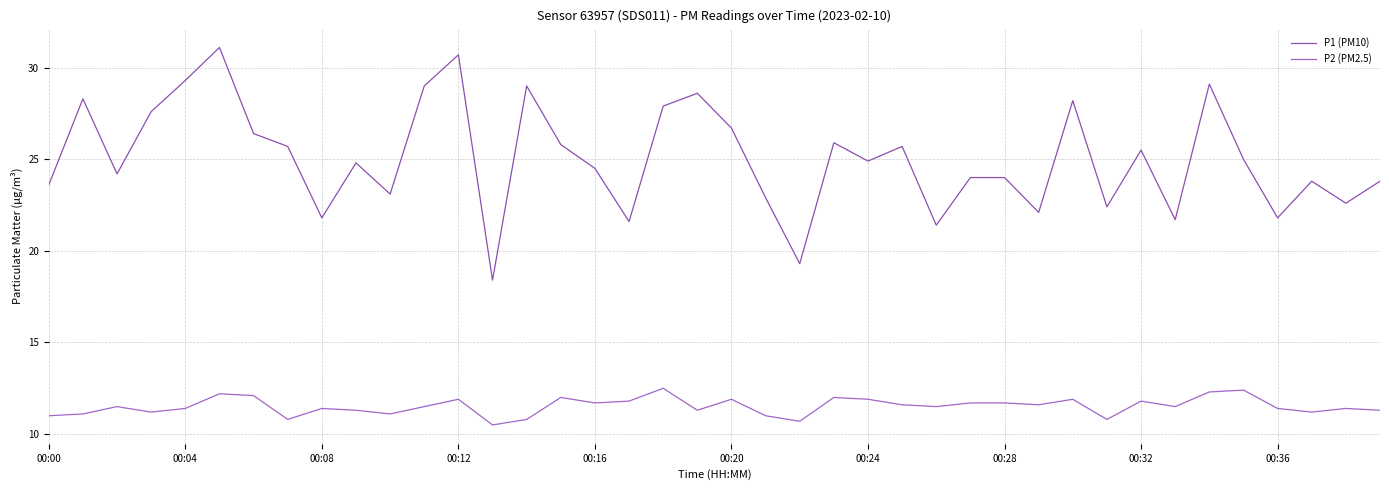

Reading right to left, what are all the values shown in this chart?

P1 (PM10): 23.8	22.6	23.8	21.8	25.0	29.1	21.7	25.5	22.4	28.2	22.1	24.0	24.0	21.4	25.7	24.9	25.9	19.3	22.9	26.7	28.6	27.9	21.6	24.5	25.8	29.0	18.4	30.7	29.0	23.1	24.8	21.8	25.7	26.4	31.1	29.3	27.6	24.2	28.3	23.6
P2 (PM2.5): 11.3	11.4	11.2	11.4	12.4	12.3	11.5	11.8	10.8	11.9	11.6	11.7	11.7	11.5	11.6	11.9	12.0	10.7	11.0	11.9	11.3	12.5	11.8	11.7	12.0	10.8	10.5	11.9	11.5	11.1	11.3	11.4	10.8	12.1	12.2	11.4	11.2	11.5	11.1	11.0